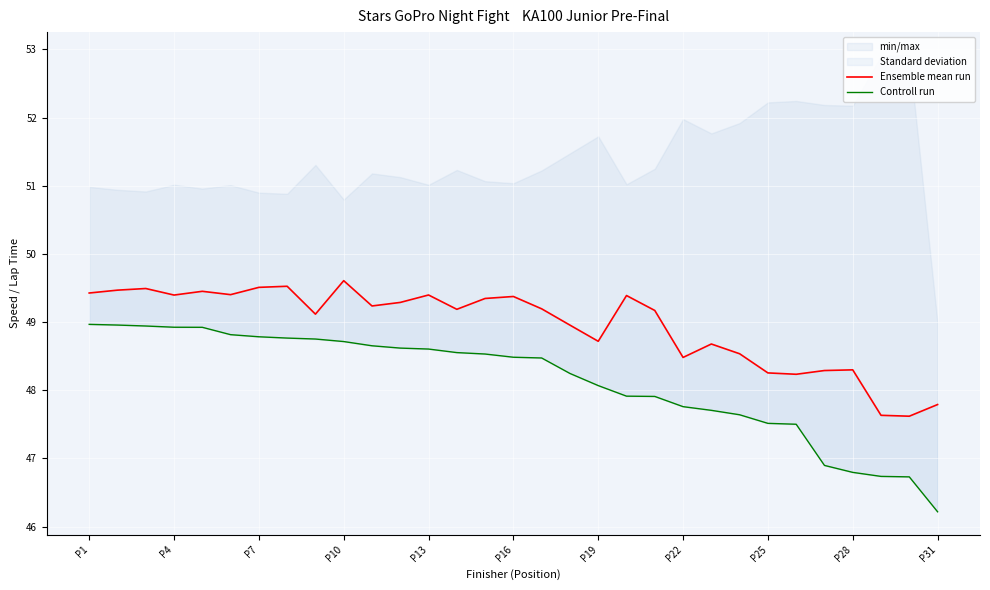

What is the approximate value of Ensemble mean run at 23?

48.5